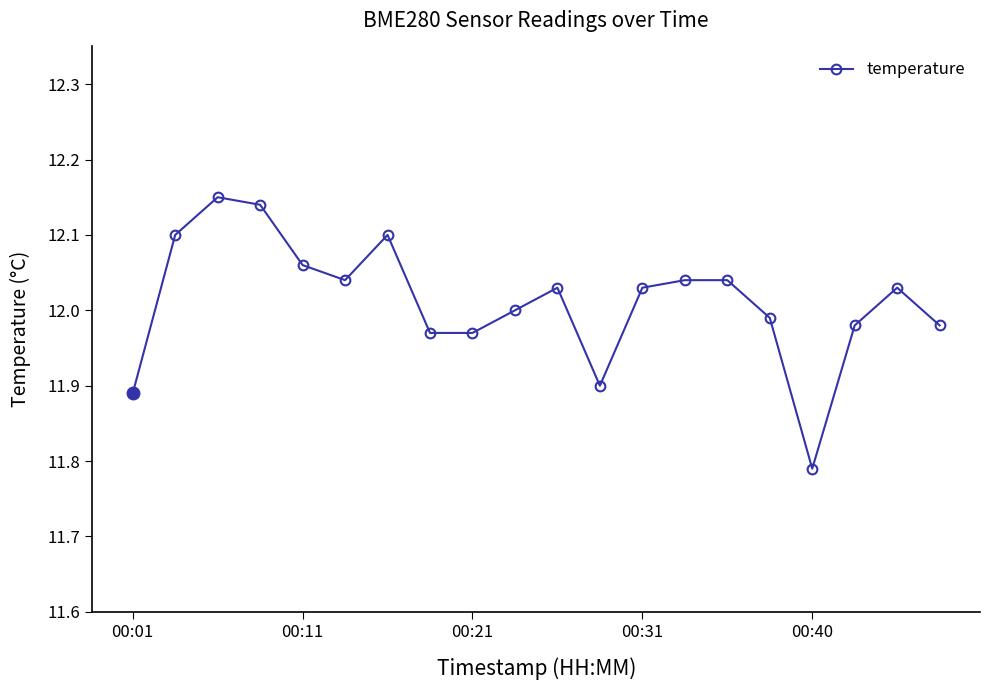

True or false: the data has more than 1 interior local peaks.

True